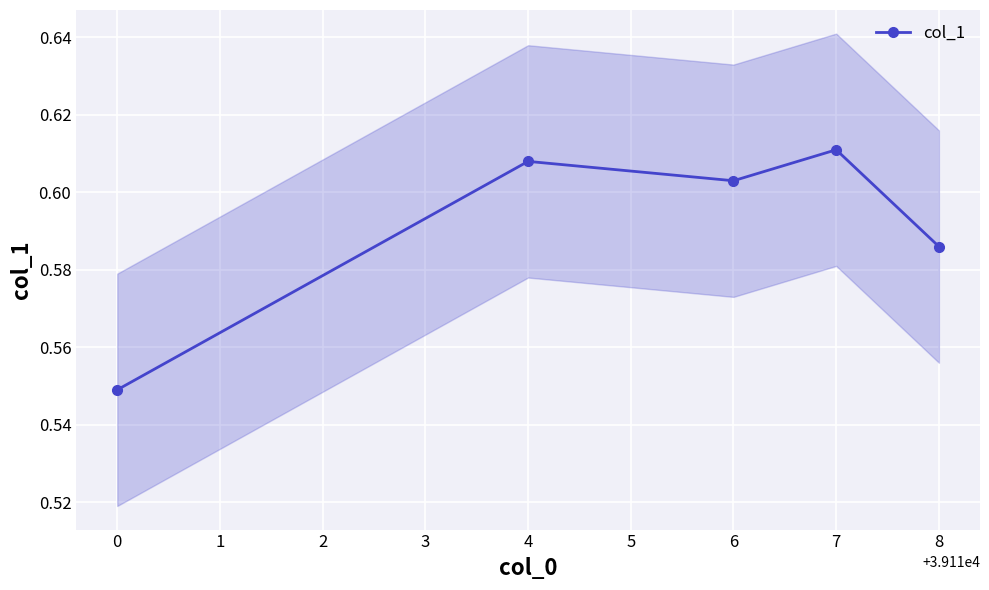

What is the minimum value shown in the chart?

0.5